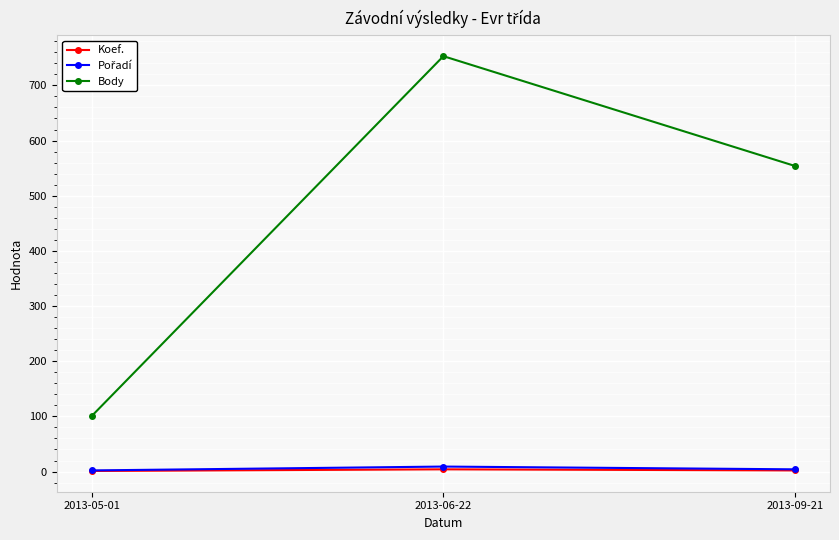

What is the minimum value shown in the chart?

1